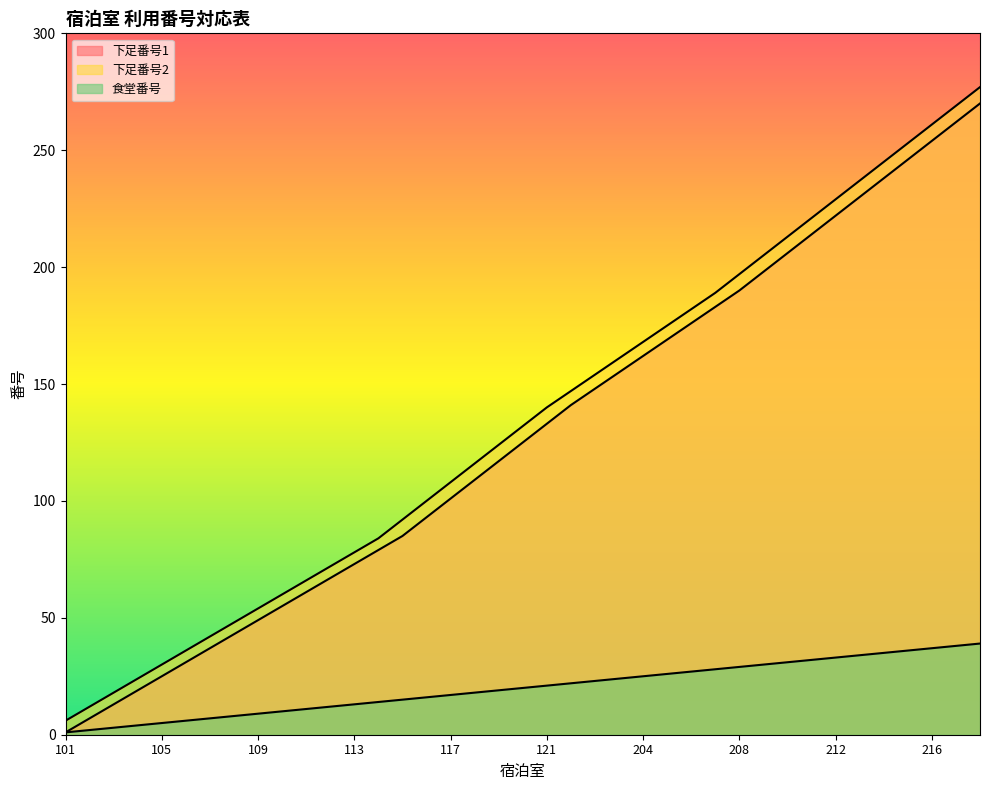

What are all the series names shown in the legend?

下足番号1, 下足番号2, 食堂番号